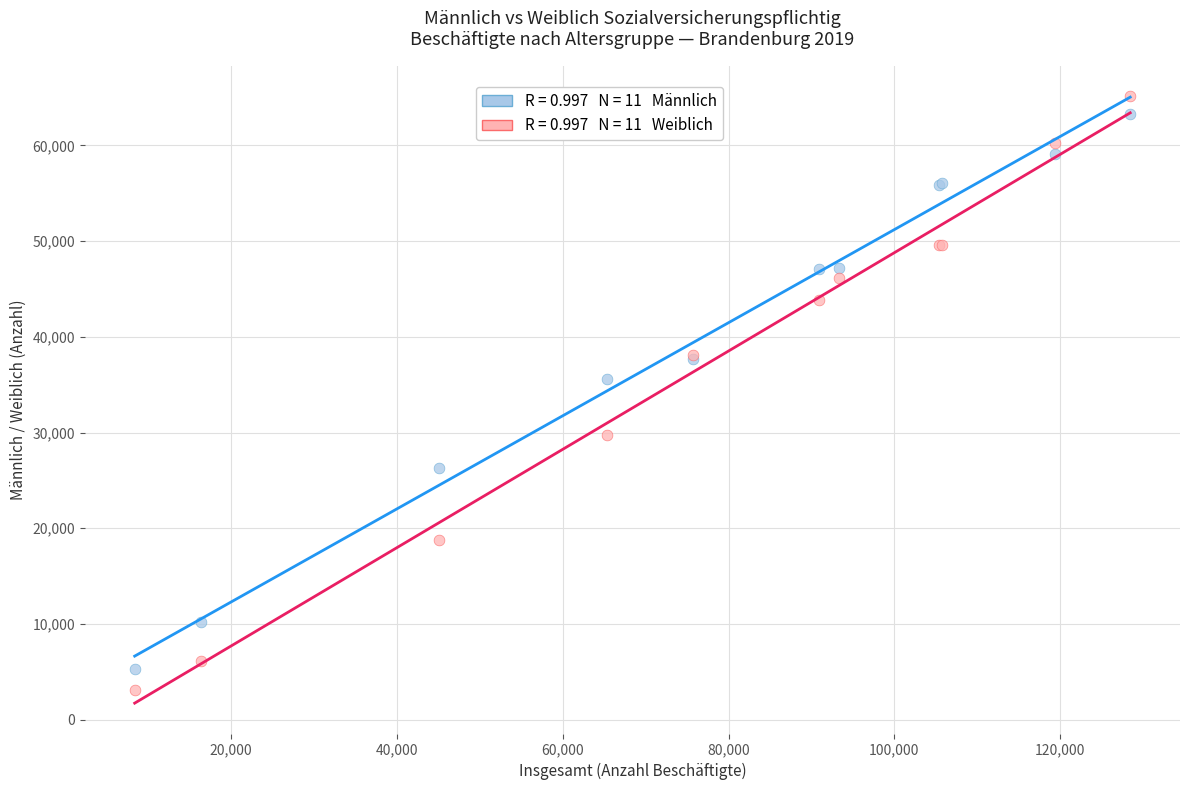

Across all series, what Y value is closest to 34145?

35570